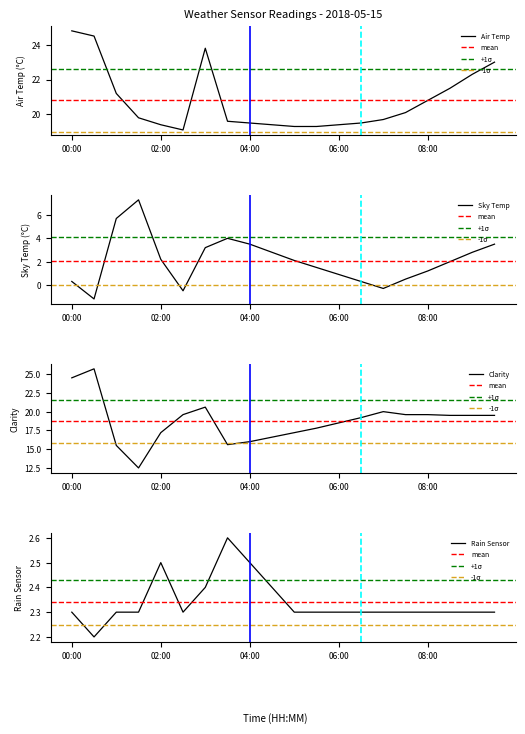

The value of Clarity at 07:00 is 12.0. True or false?

False